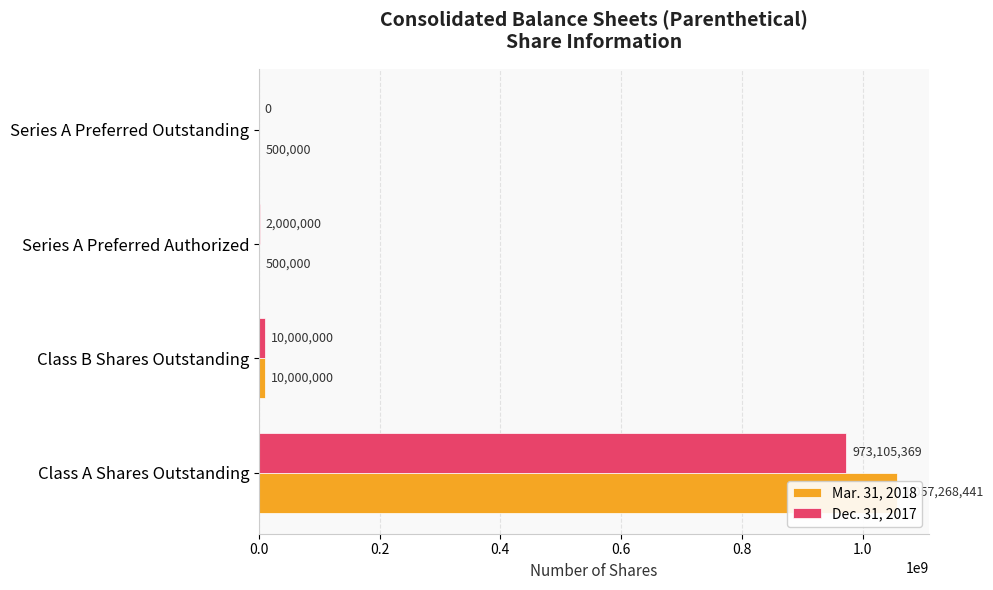

What is the greatest value displayed?

1057268441